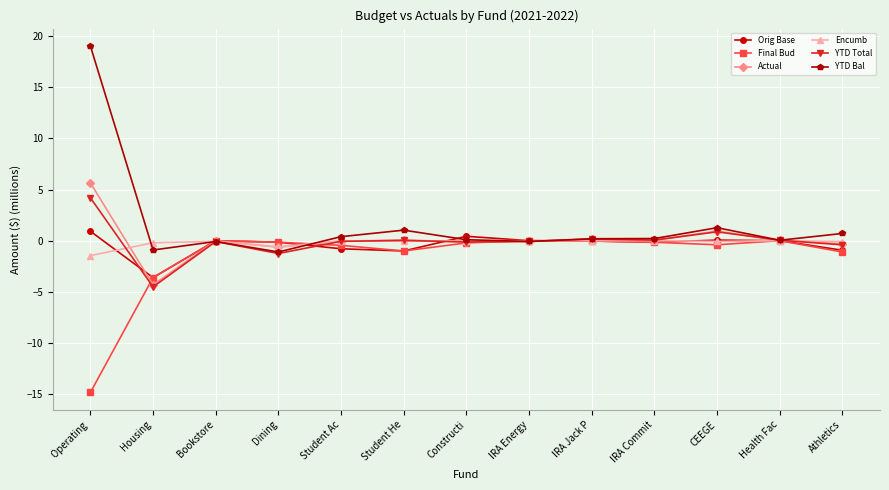

At which category is the sum across all series the highest?

Operating 